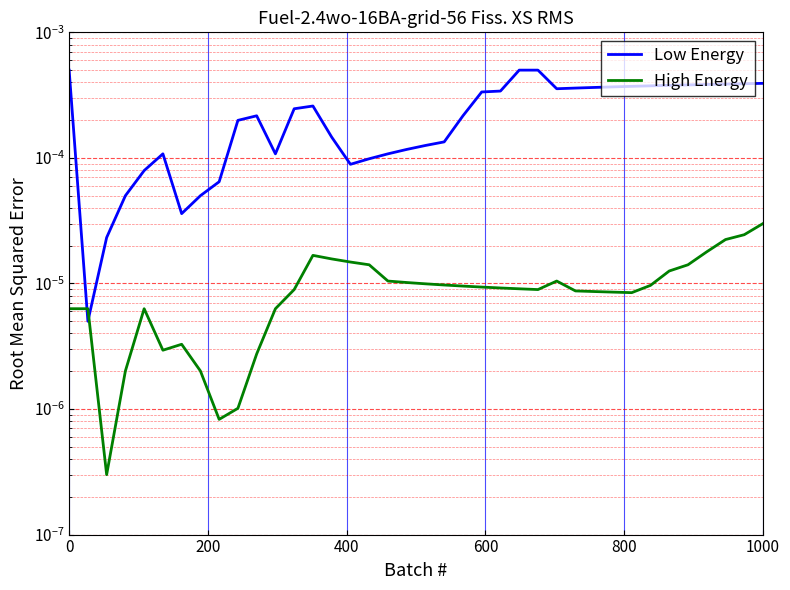

Is it true that High Energy equals 0.0 at 23?

False